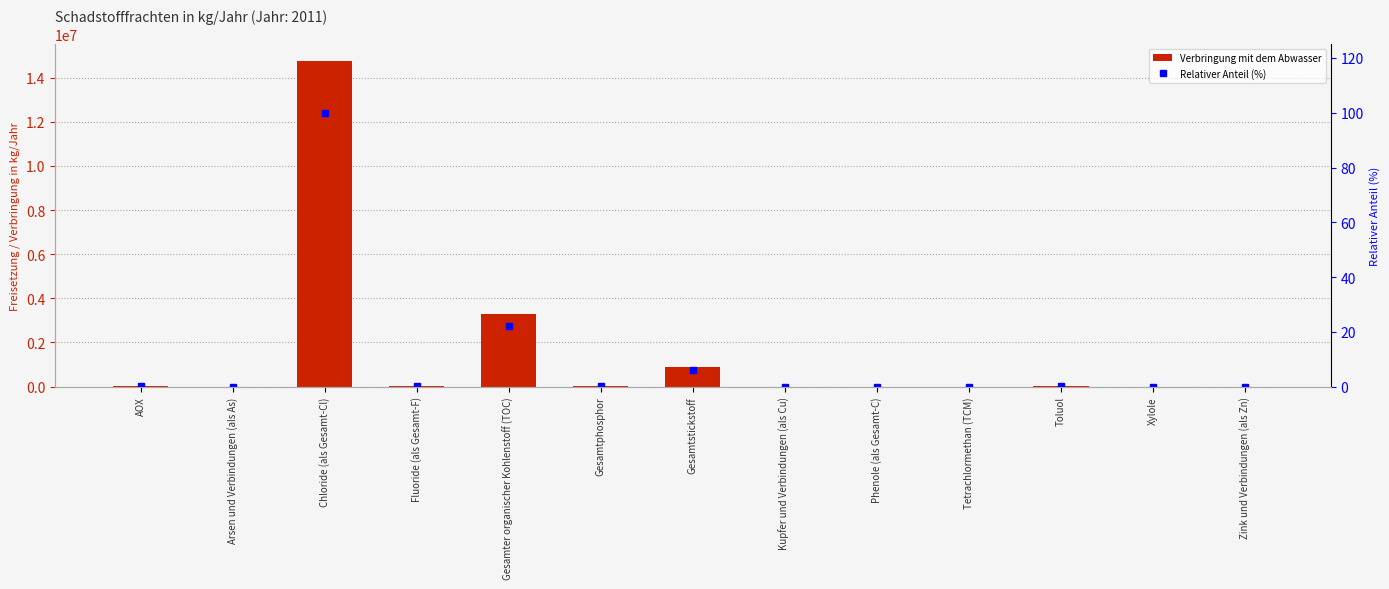

What are all the series names shown in the legend?

Verbringung mit dem Abwasser, Relativer Anteil (%)